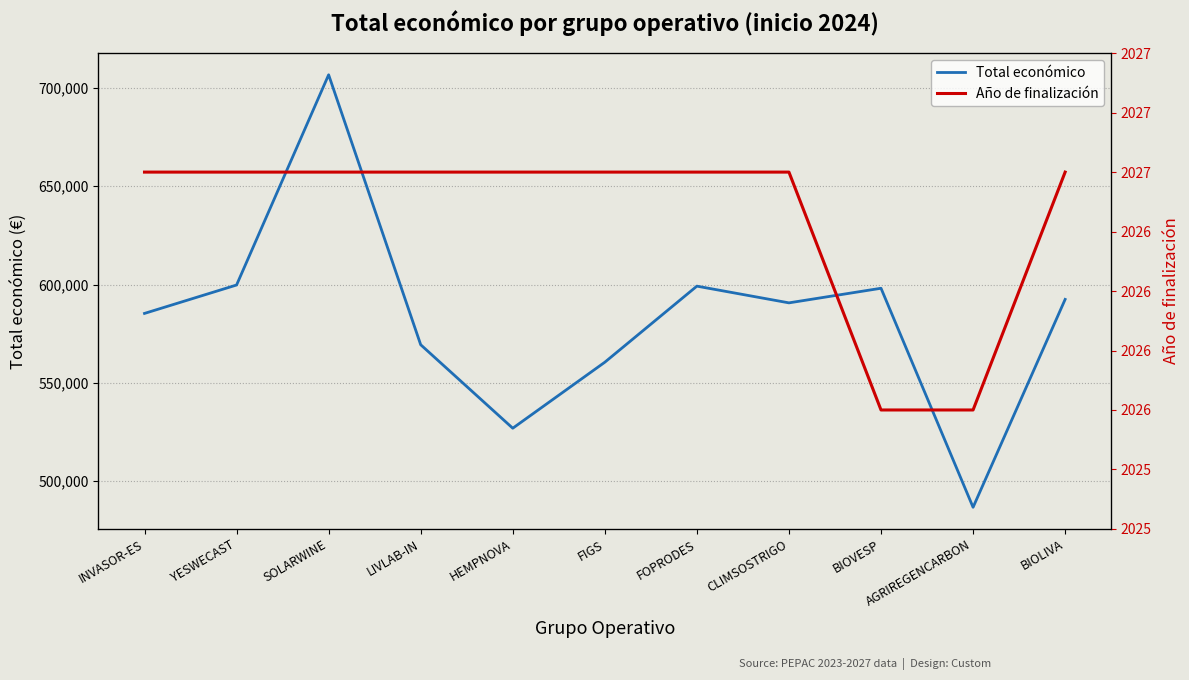

Reading left to right, list all the values displayed in this chart.

Total económico: INVASOR-ES=585346	YESWECAST=599792	SOLARWINE=706697	LIVLAB-IN=569416	HEMPNOVA=526962	FIGS=560529	FOPRODES=599211	CLIMSOSTRIGO=590712	BIOVESP=598139	AGRIREGENCARBON=486756	BIOLIVA=592475
Año de finalización: INVASOR-ES=2027	YESWECAST=2027	SOLARWINE=2027	LIVLAB-IN=2027	HEMPNOVA=2027	FIGS=2027	FOPRODES=2027	CLIMSOSTRIGO=2027	BIOVESP=2026	AGRIREGENCARBON=2026	BIOLIVA=2027